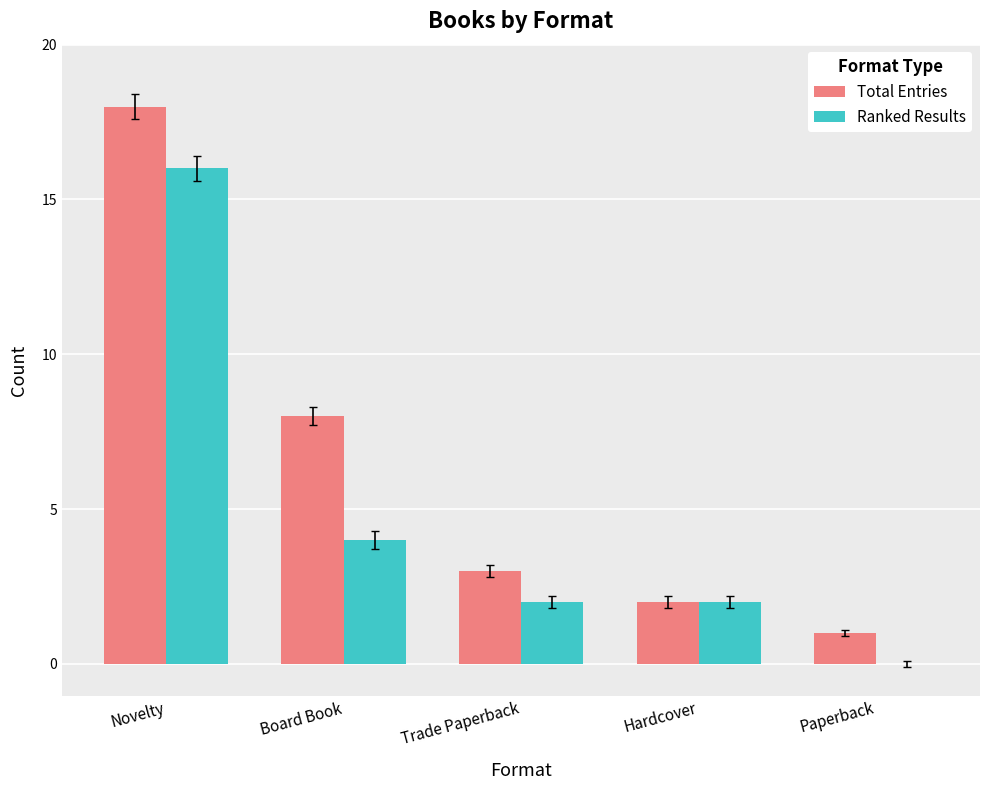

Reading left to right, list all the values displayed in this chart.

Total Entries: Novelty=18	Board Book=8	Trade Paperback=3	Hardcover=2	Paperback=1
Ranked Results: Novelty=16	Board Book=4	Trade Paperback=2	Hardcover=2	Paperback=0